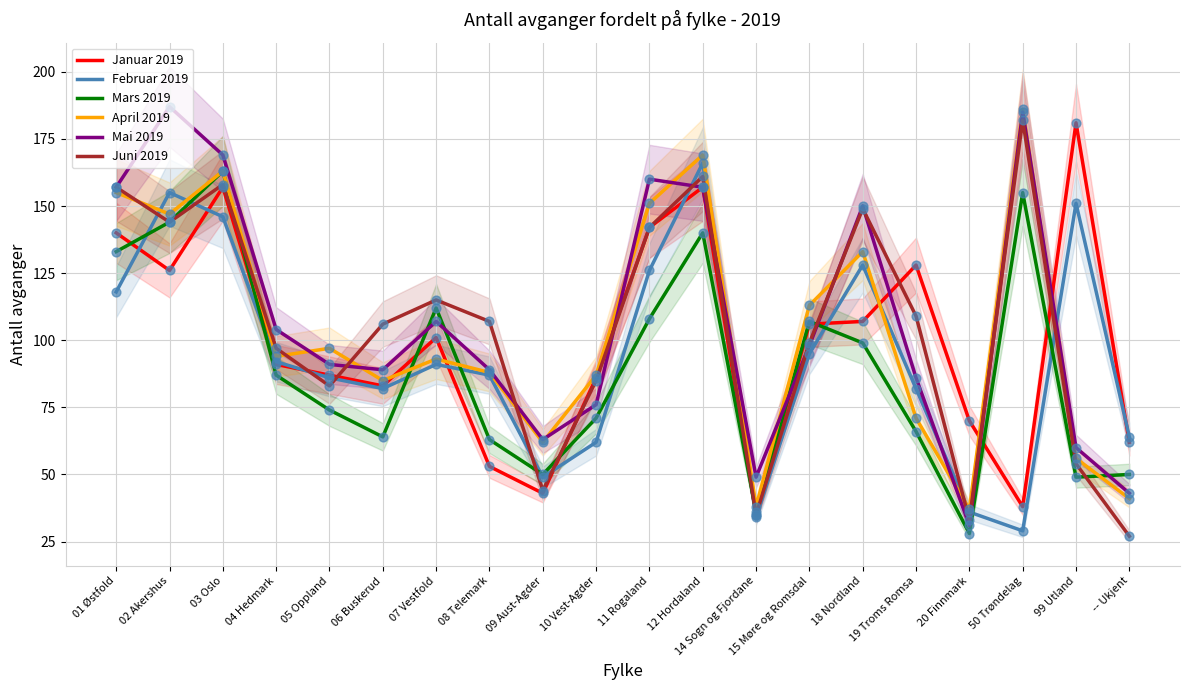

Which series has the largest total across all categories?

Mai 2019